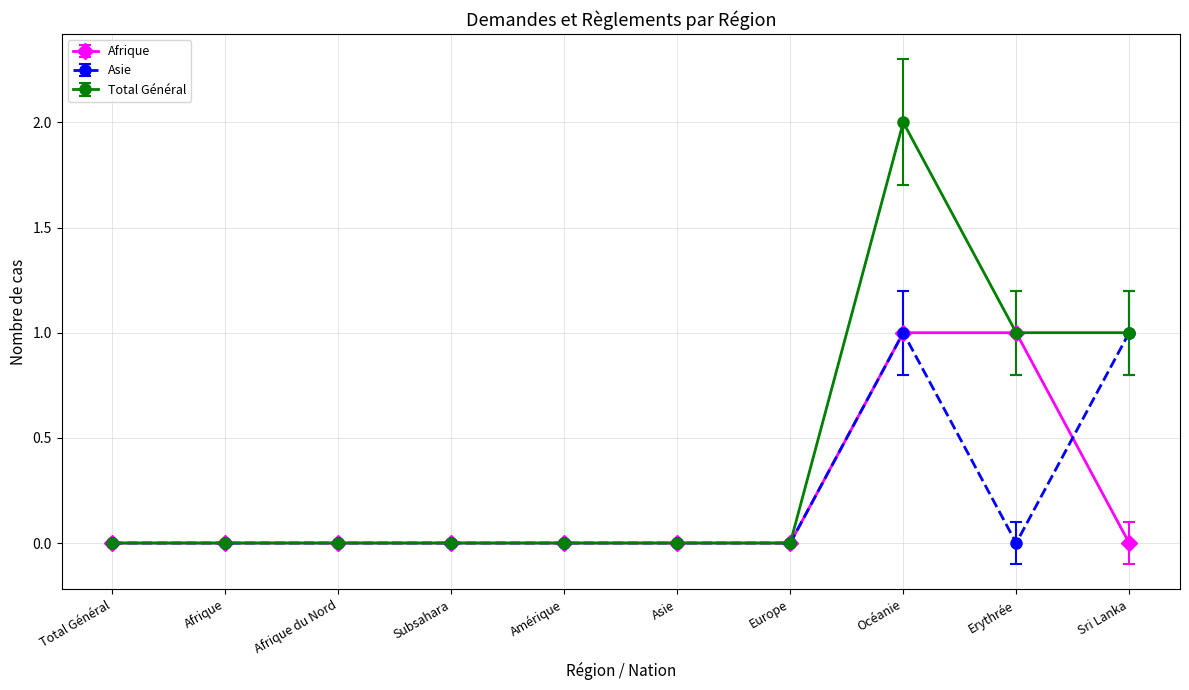

Does the chart have visible grid lines?

Yes